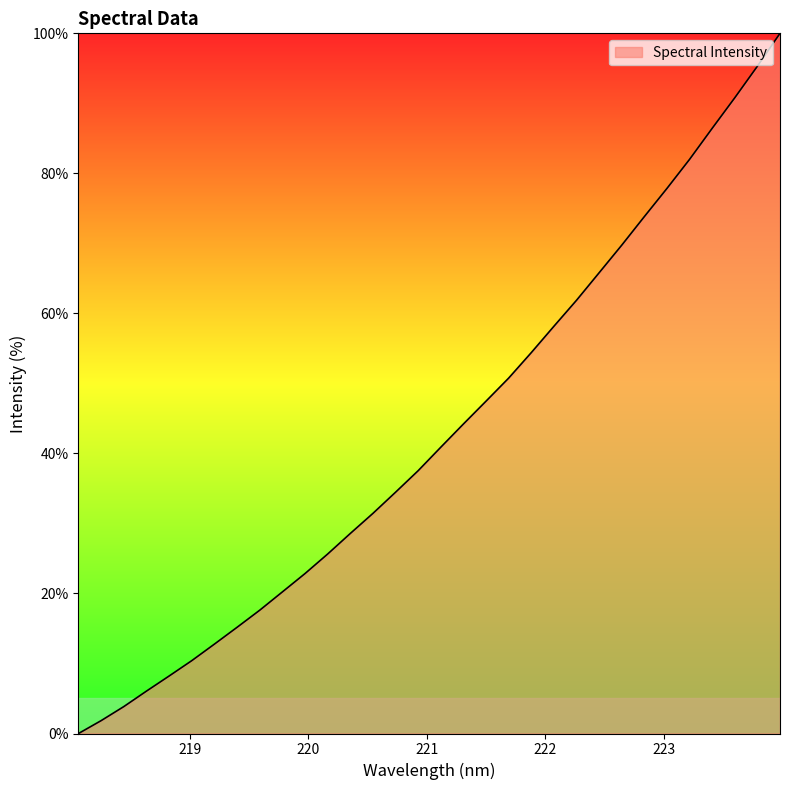

What is the greatest value displayed?

100.0